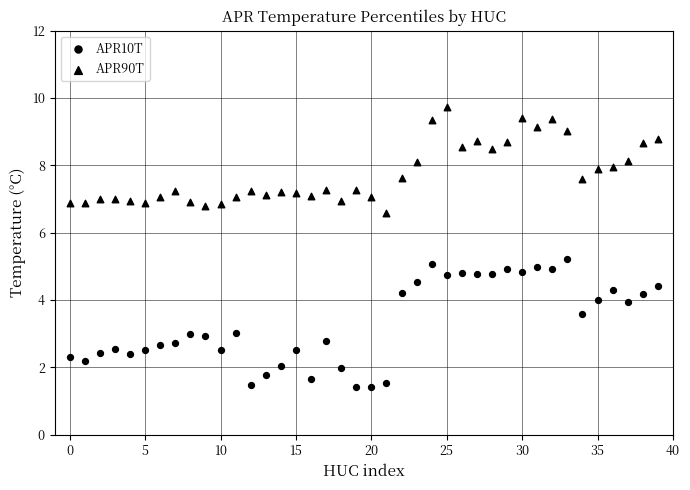

How many points are shown in the scatter plot?

80